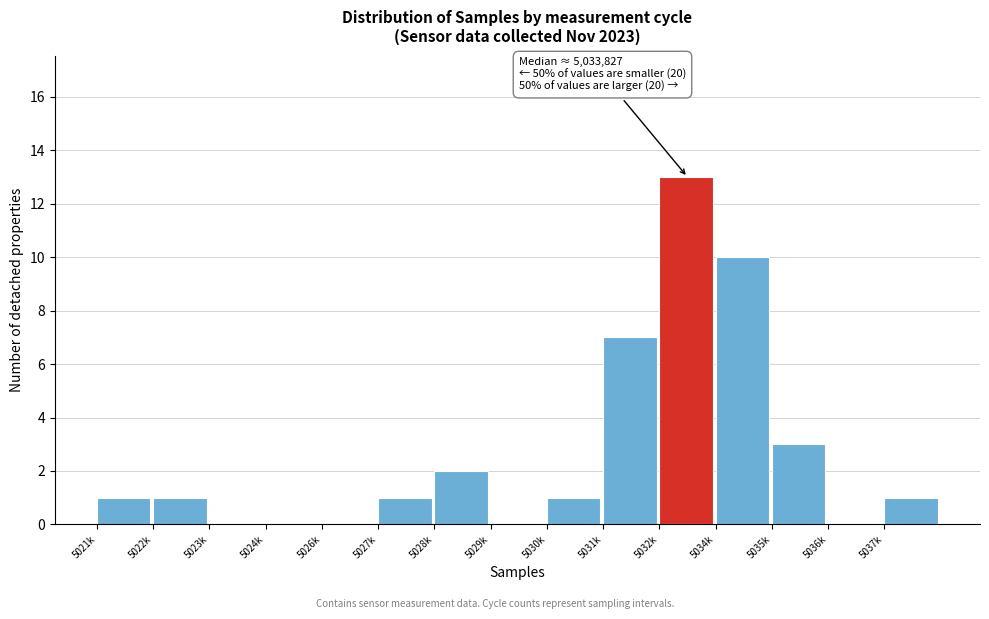

Reading left to right, what are all the values shown in this chart?

5021k=1	5022k=1	5023k=0	5024k=0	5026k=0	5027k=1	5028k=2	5029k=0	5030k=1	5031k=7	5032k=13	5034k=10	5035k=3	5036k=0	5037k=1